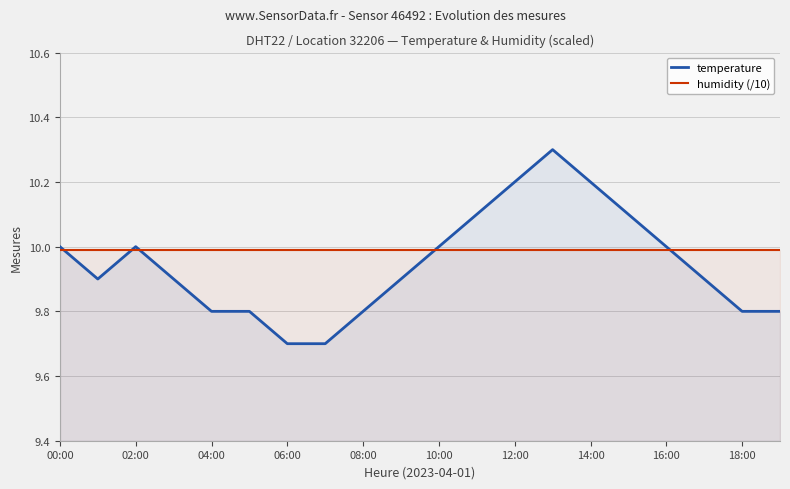

What position from the right is 11?

9